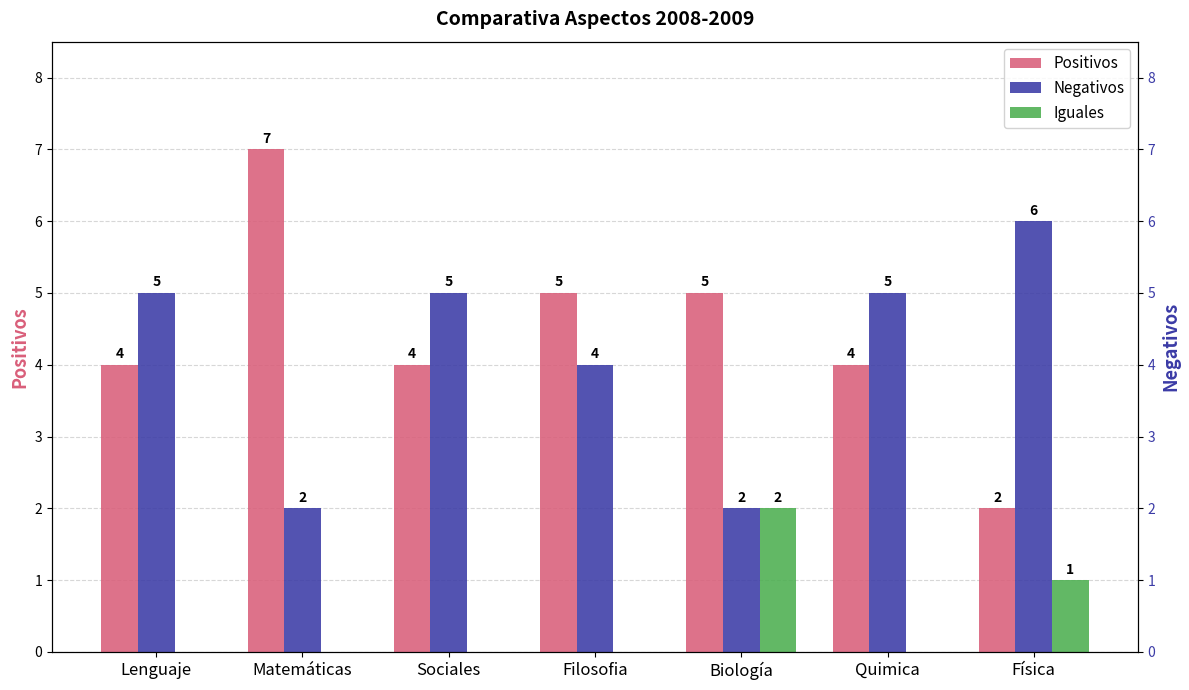

How many Positivos values are between 4 and 5?

5